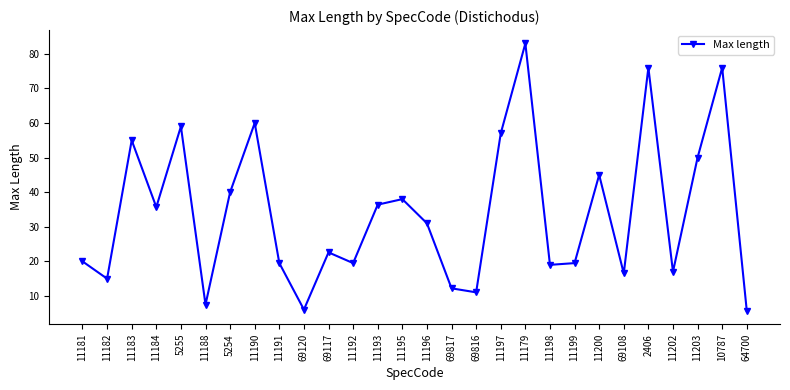

What is the maximum value shown in the chart?

83.0